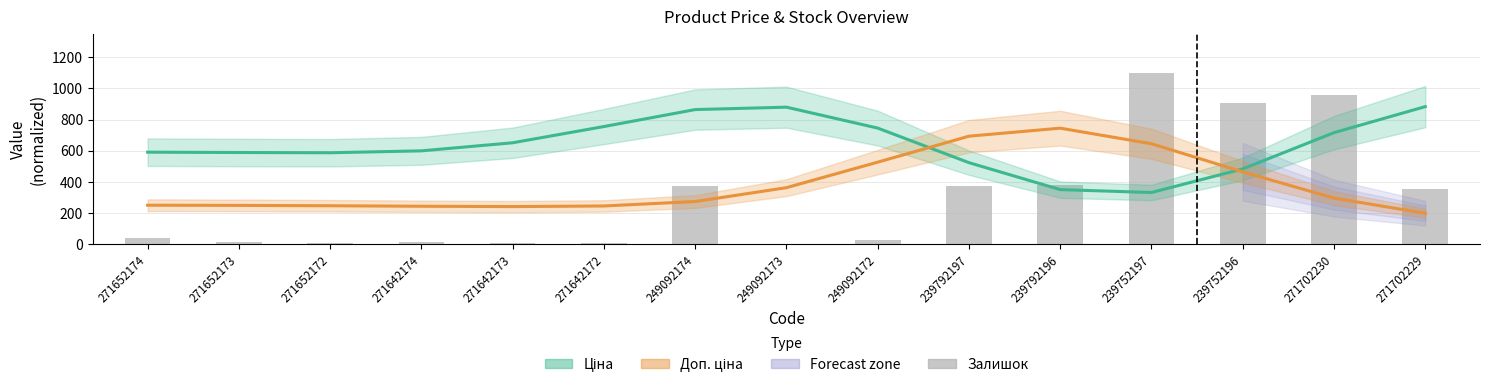

What position from the right is 271642174?

12